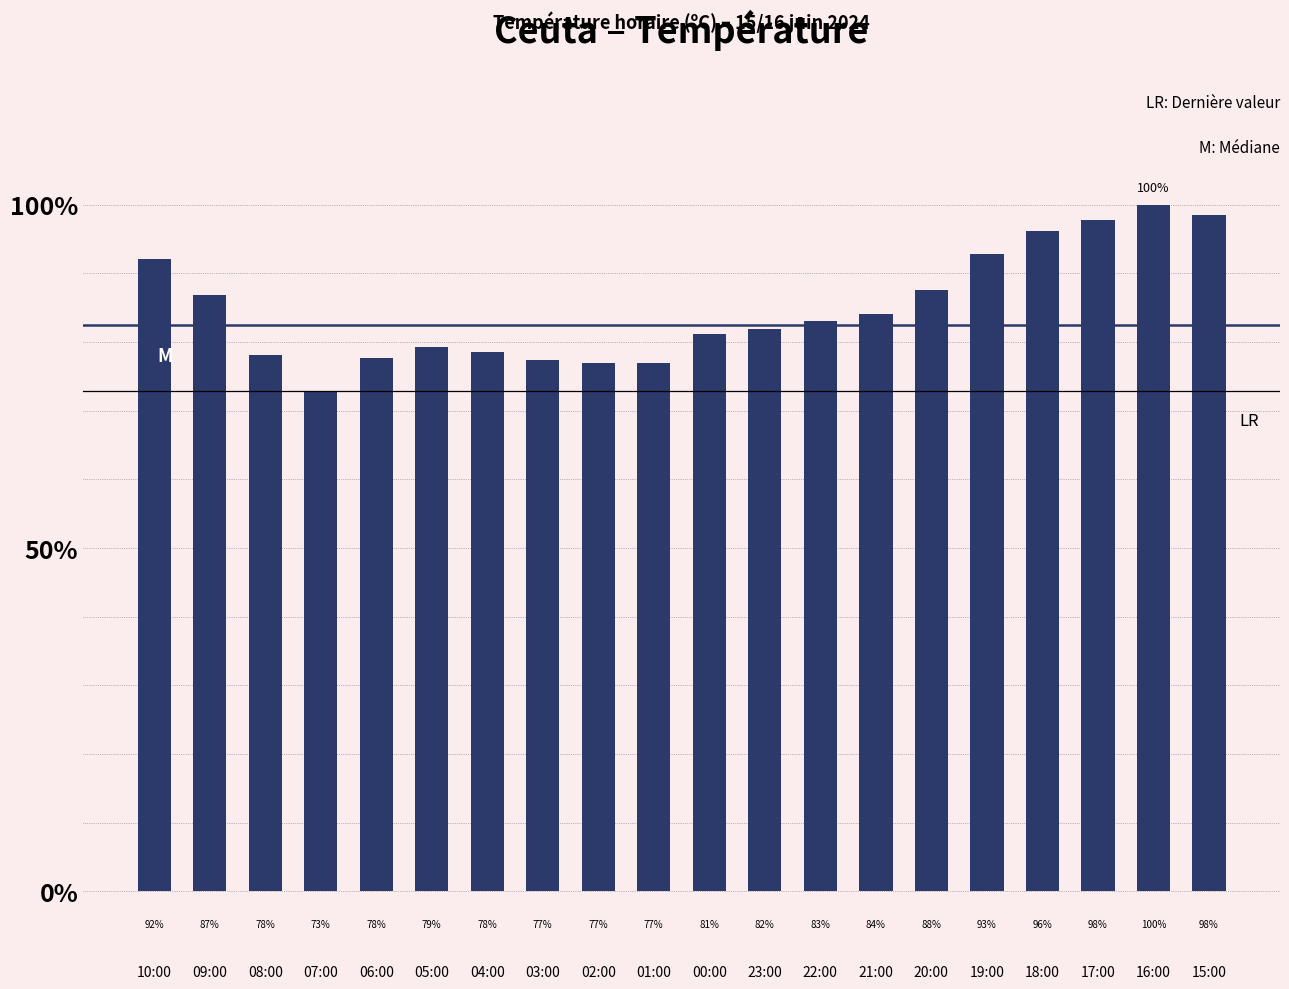

What is the change in value from 02:00 to 20:00?

+10.6